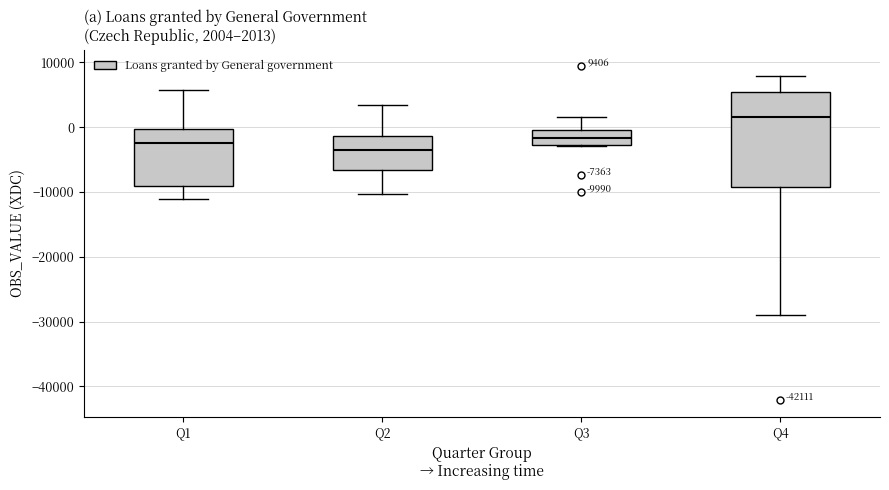

Which box has the lowest median line?

Q2